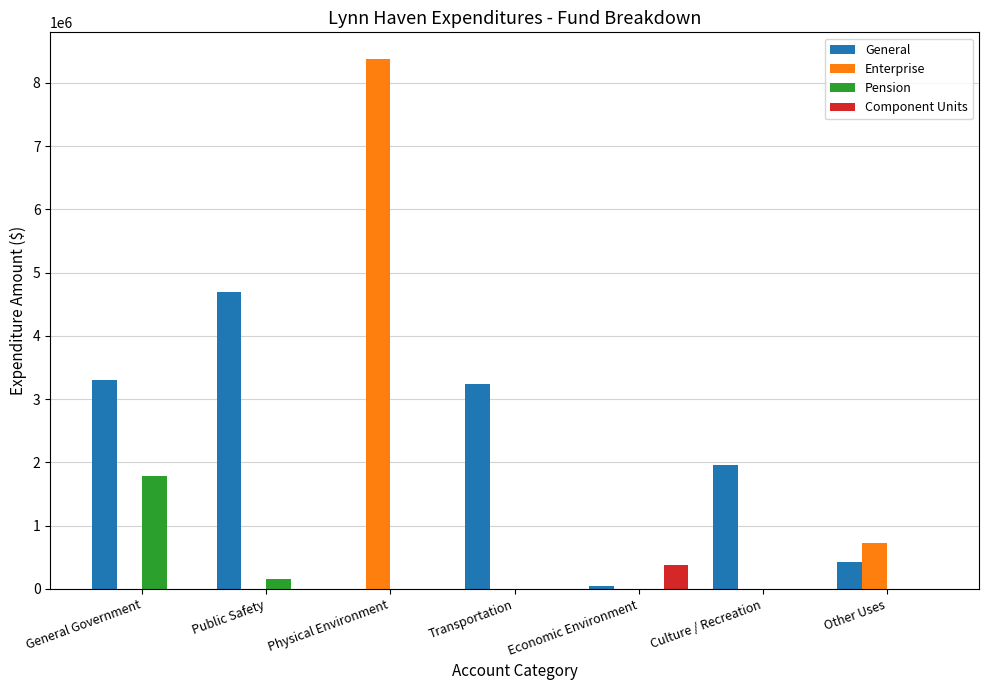

Between General Government and Other Uses, which series saw the biggest shift?

General